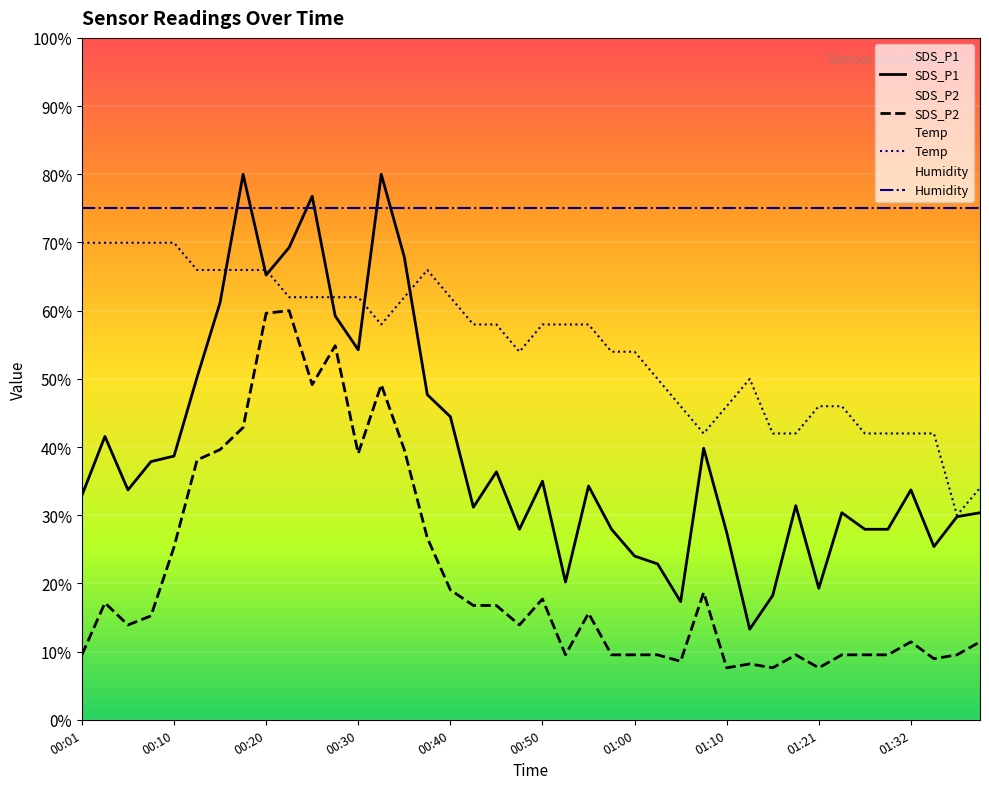

What is the spread (max minus min) of values at 00:01?

65.5